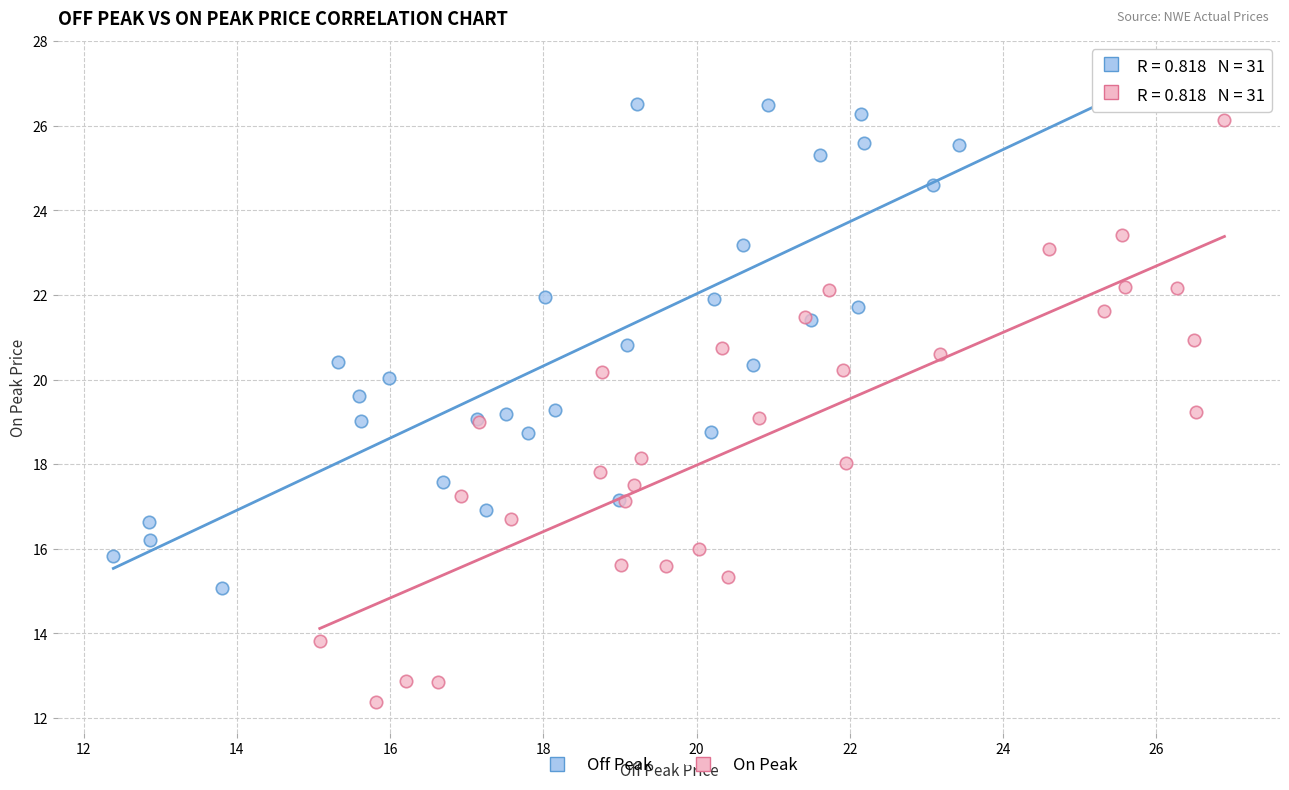

Which series has the largest Y range (max minus min)?

On Peak